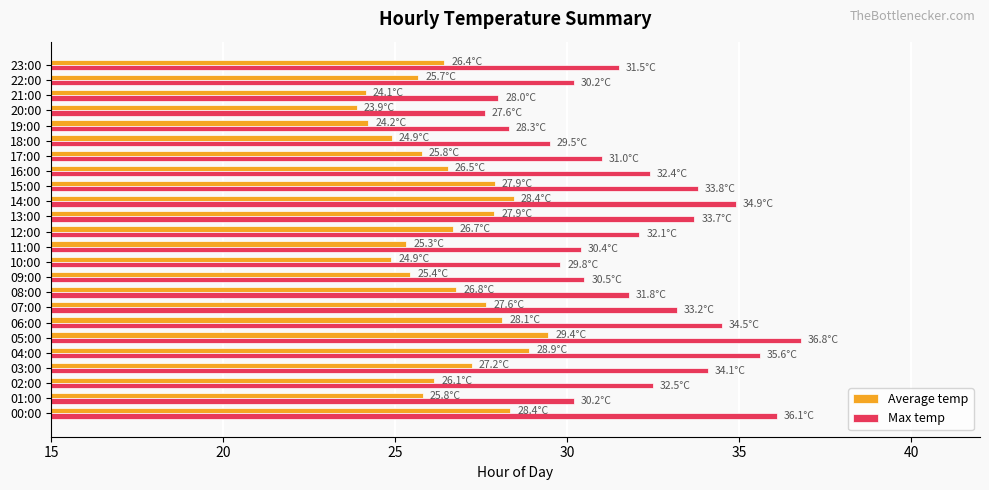

What is the maximum value shown in the chart?

36.8